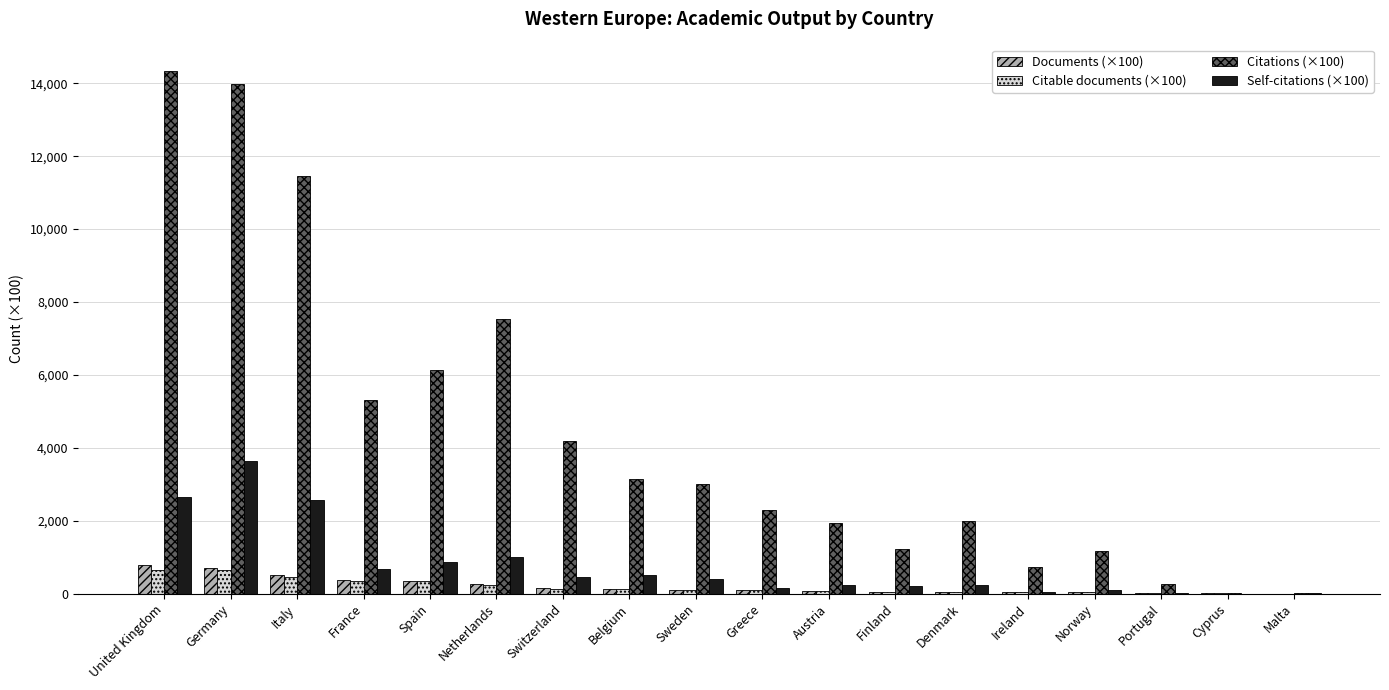

Which series has the largest total across all categories?

Citations (×100)